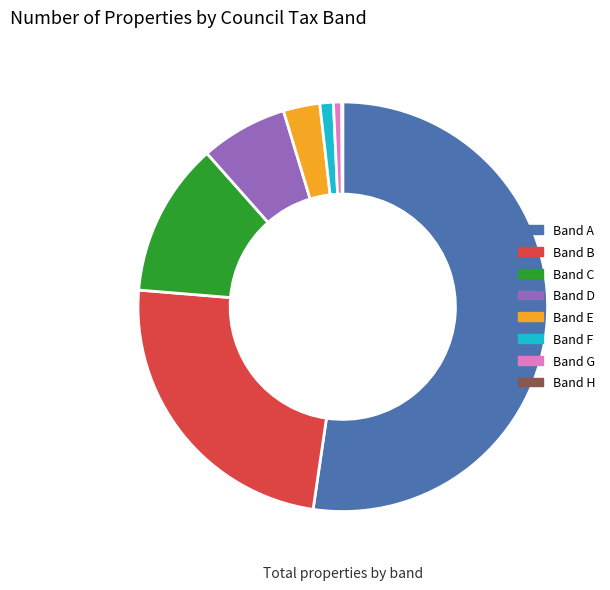

True or false: Band B accounts for 24% of the total.

True